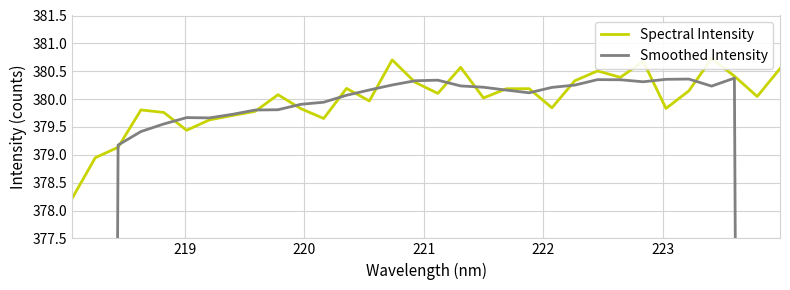

What is the average value of the Smoothed Intensity series?

365.8